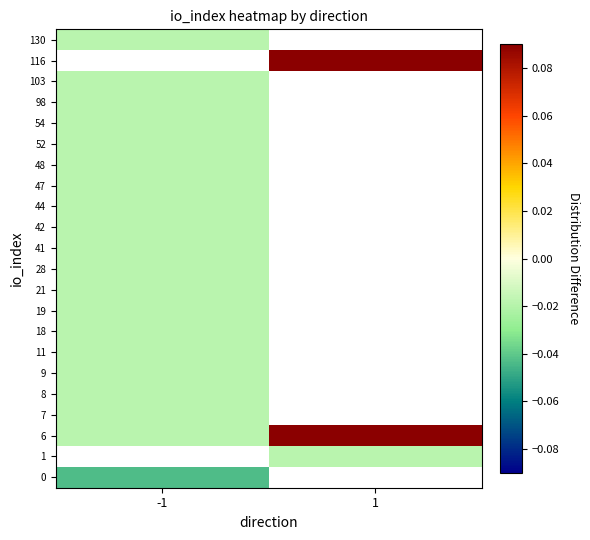

At how many categories does at least one series exceed 0?

1